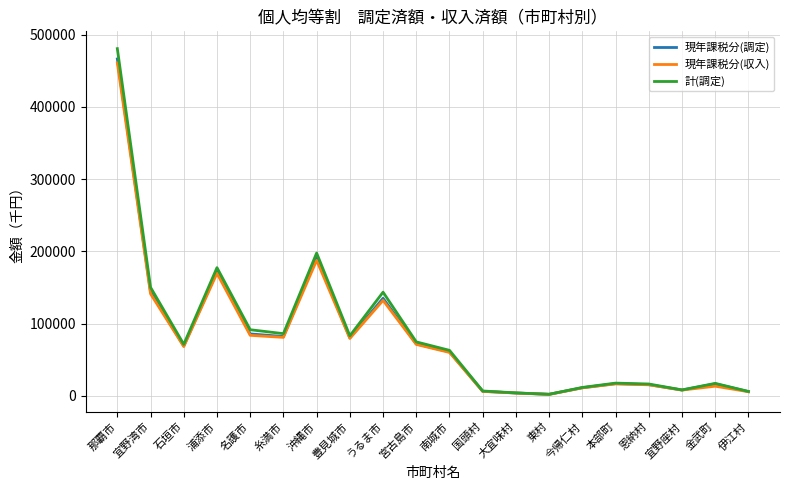

Which series changed the most between 浦添市 and 宜野座村?

計(調定)